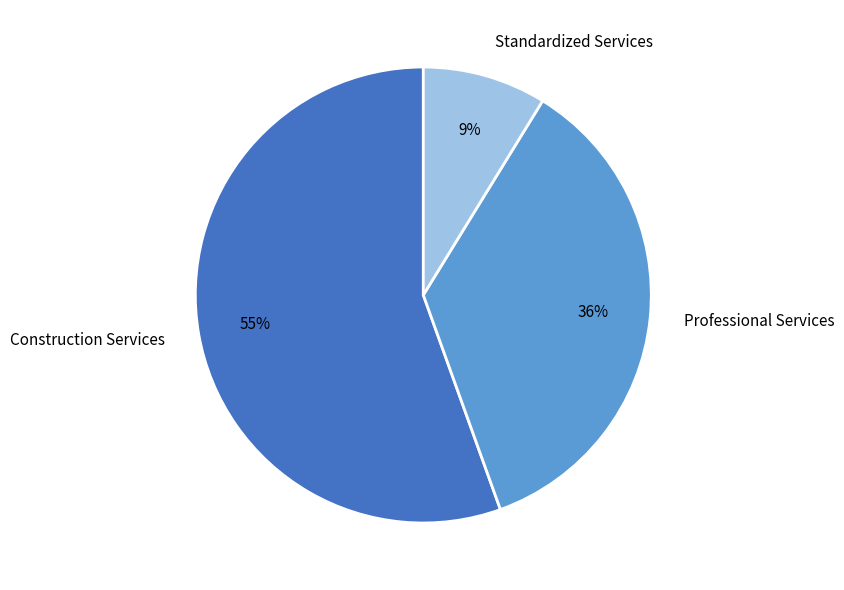

To the nearest percent, what percentage of the pie is Standardized Services?

9%